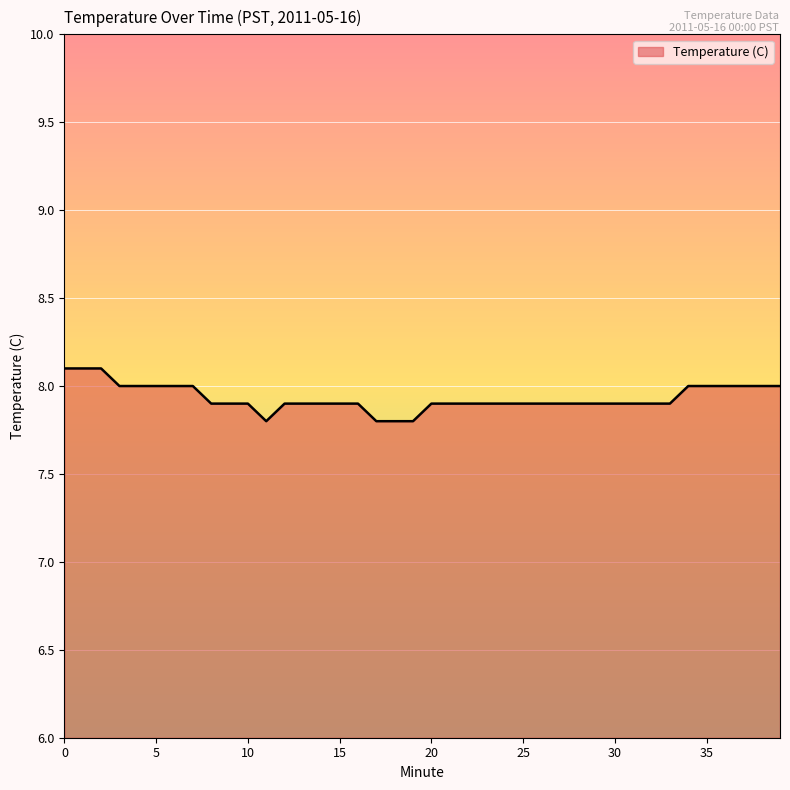

How many lines are shown in the chart?

1